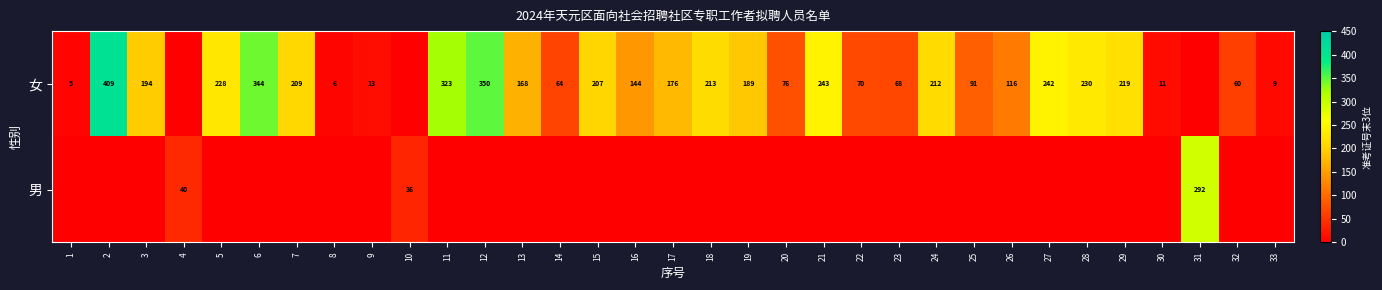

The value of 女 at 25 is 138. True or false?

False